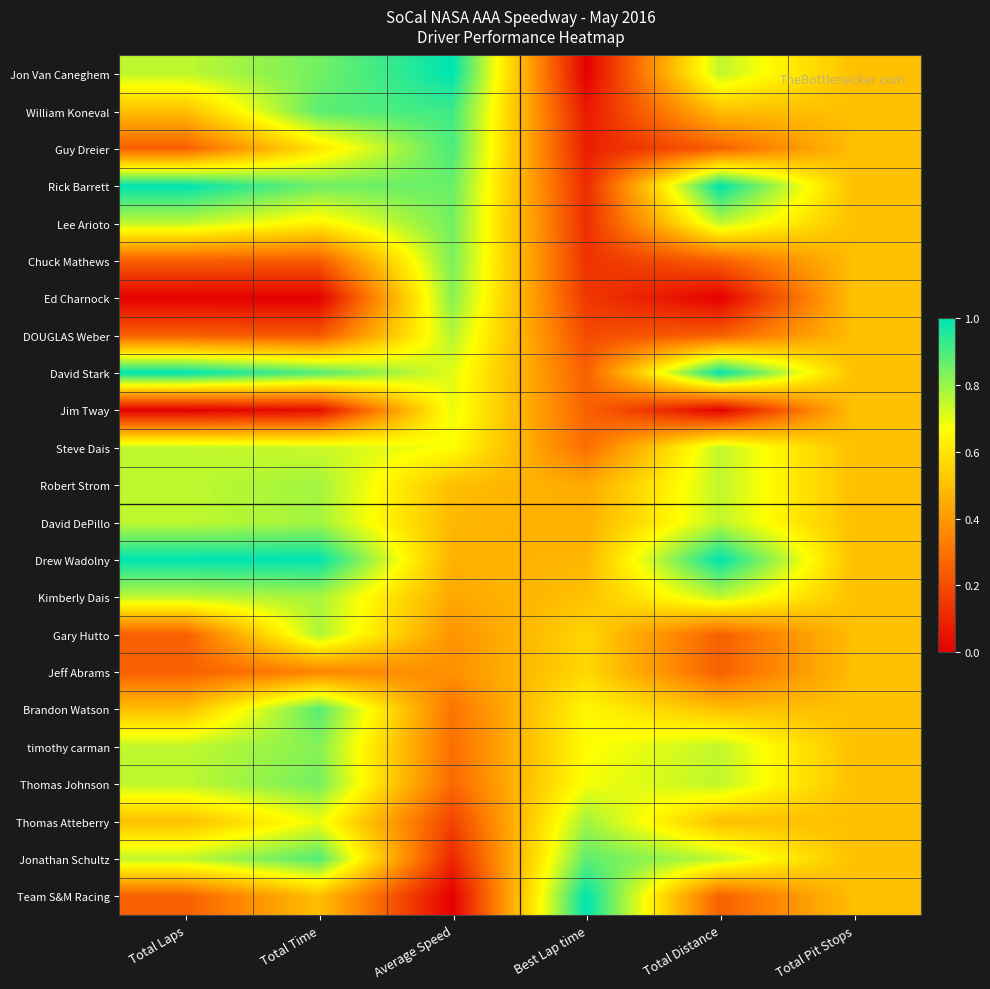

At how many categories does at least one series exceed 0?

6